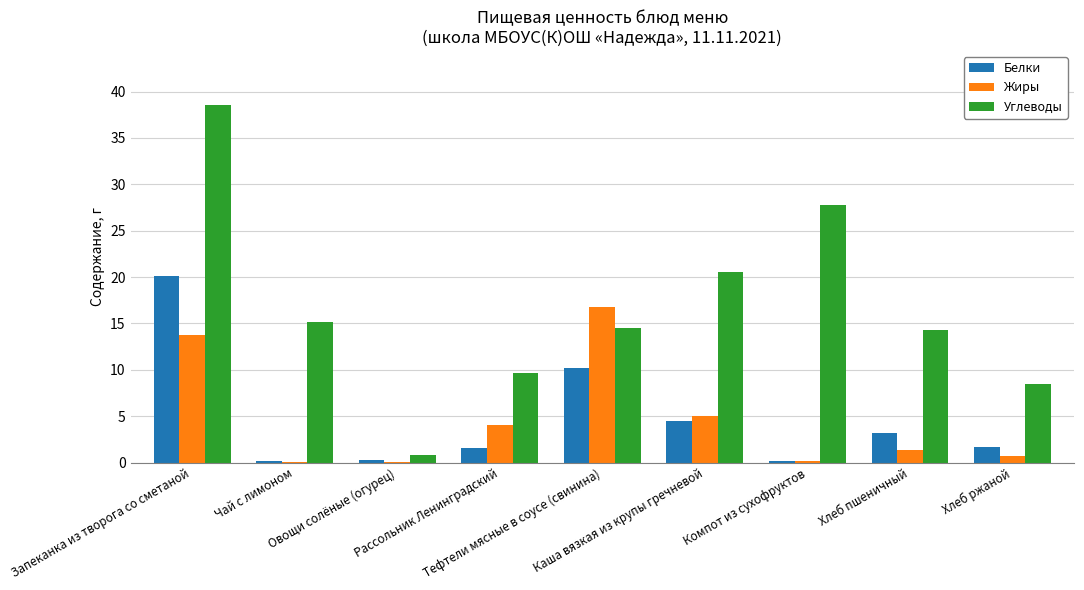

What is the greatest value displayed?

38.6